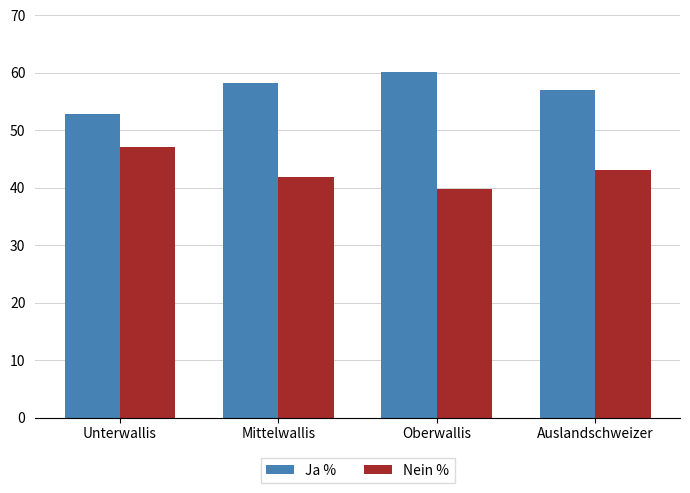

Which series has the largest total across all categories?

Ja %